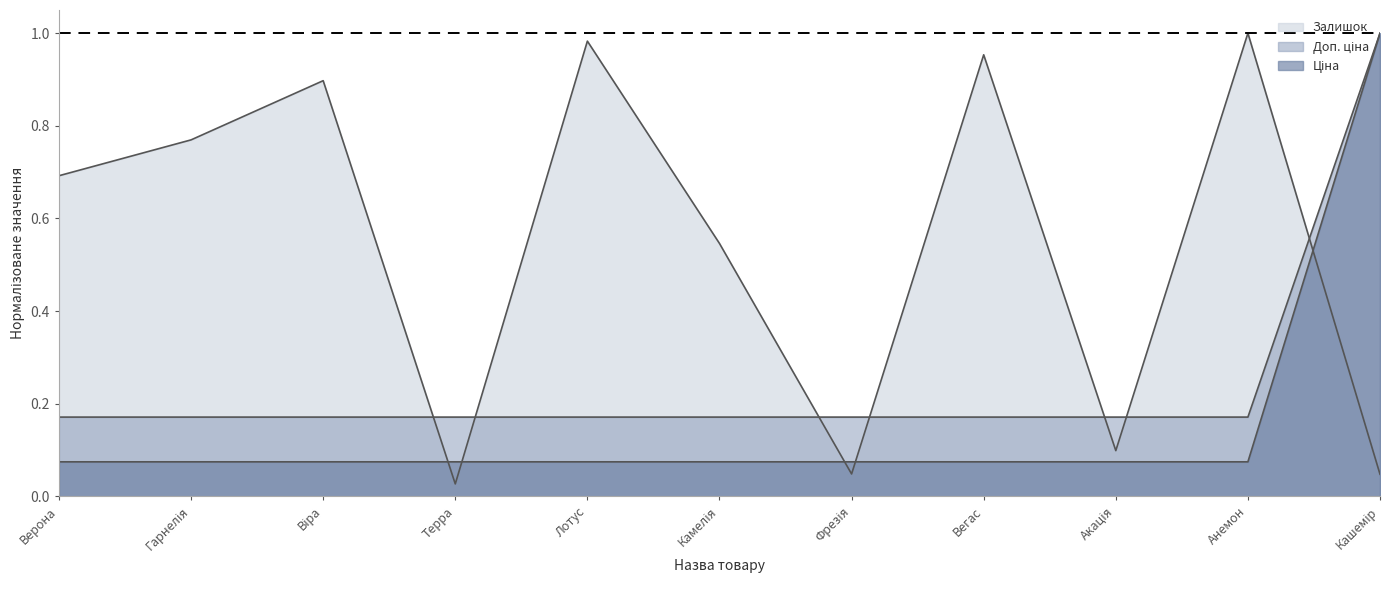

After their last crossing, which series has the higher values: Ціна or Залишок?

Ціна